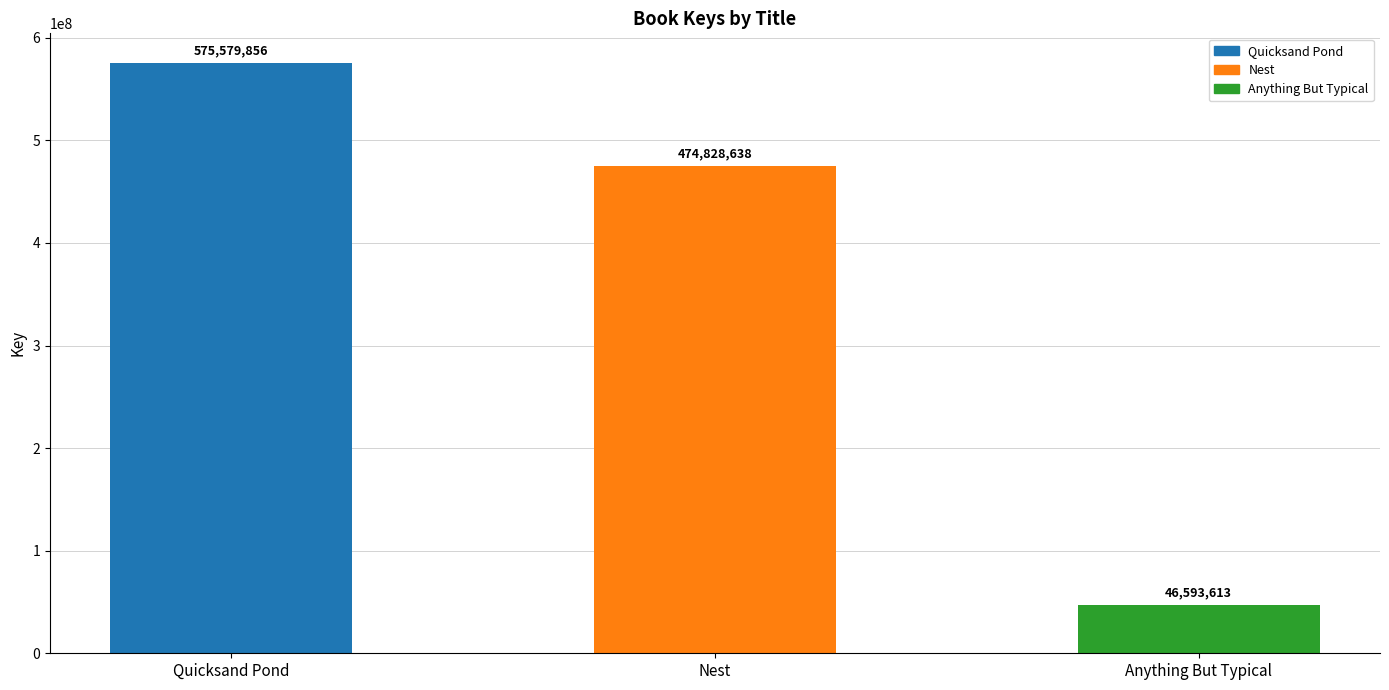

What is the sum of all values?

1097002107